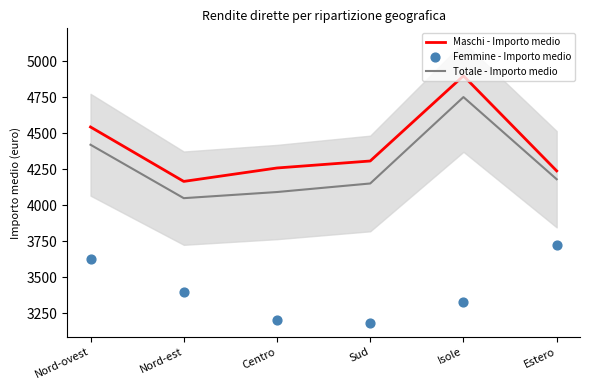

Which series has the widest spread of Y values?

Maschi - Importo medio